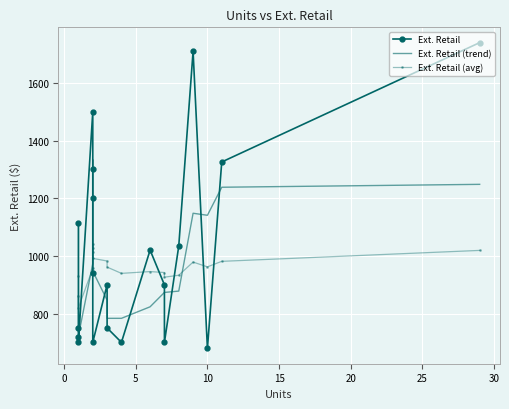

Is it true that the value at 3 is 362.1?

False